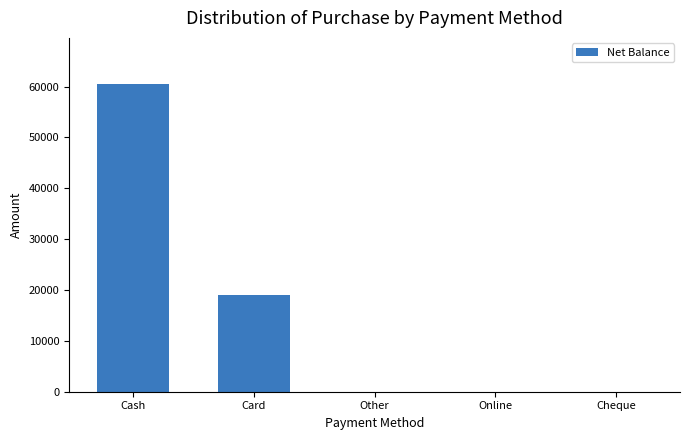

What is the maximum value shown in the chart?

60499